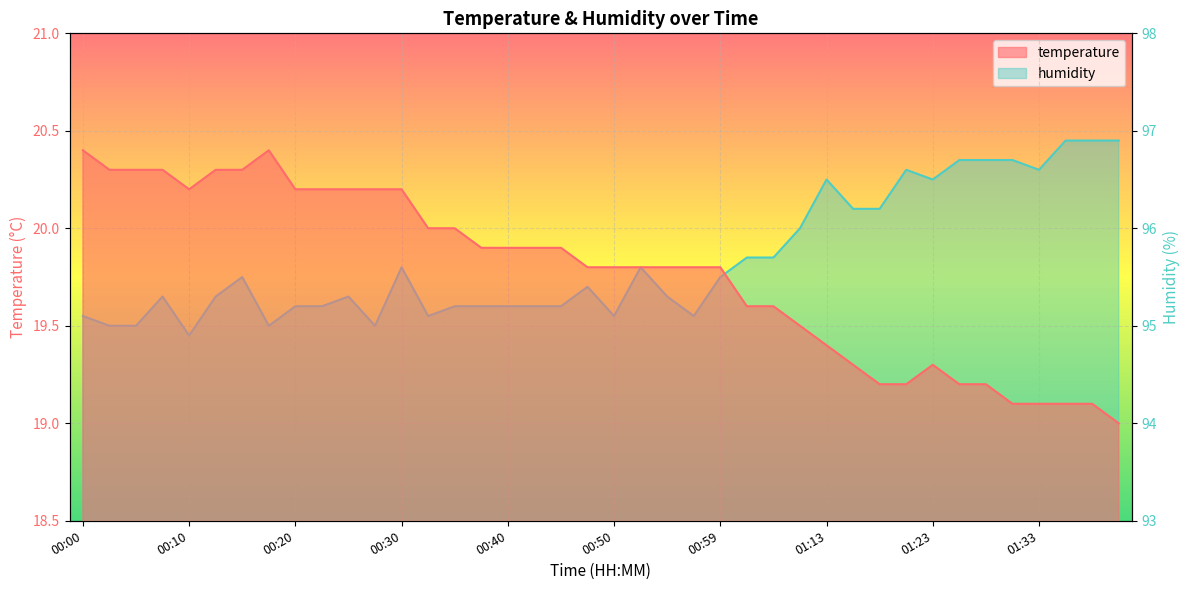

What is the difference between the maximum and second lowest values in the humidity series?

1.9